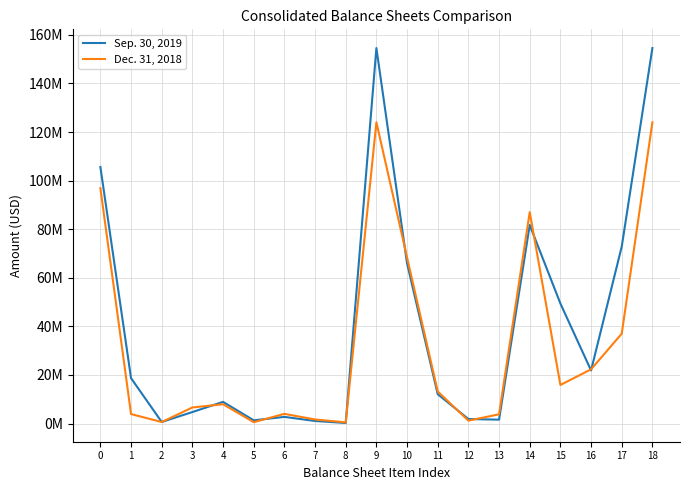

Rank the series at 10 from lowest to highest value.

Sep. 30, 2019, Dec. 31, 2018